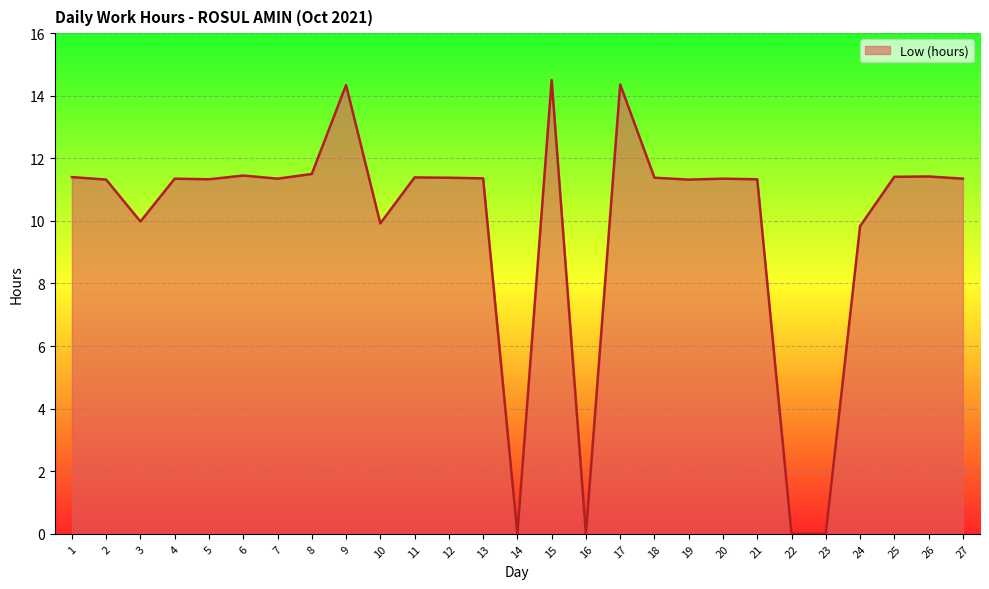

What is the difference between the maximum and minimum values?

14.5